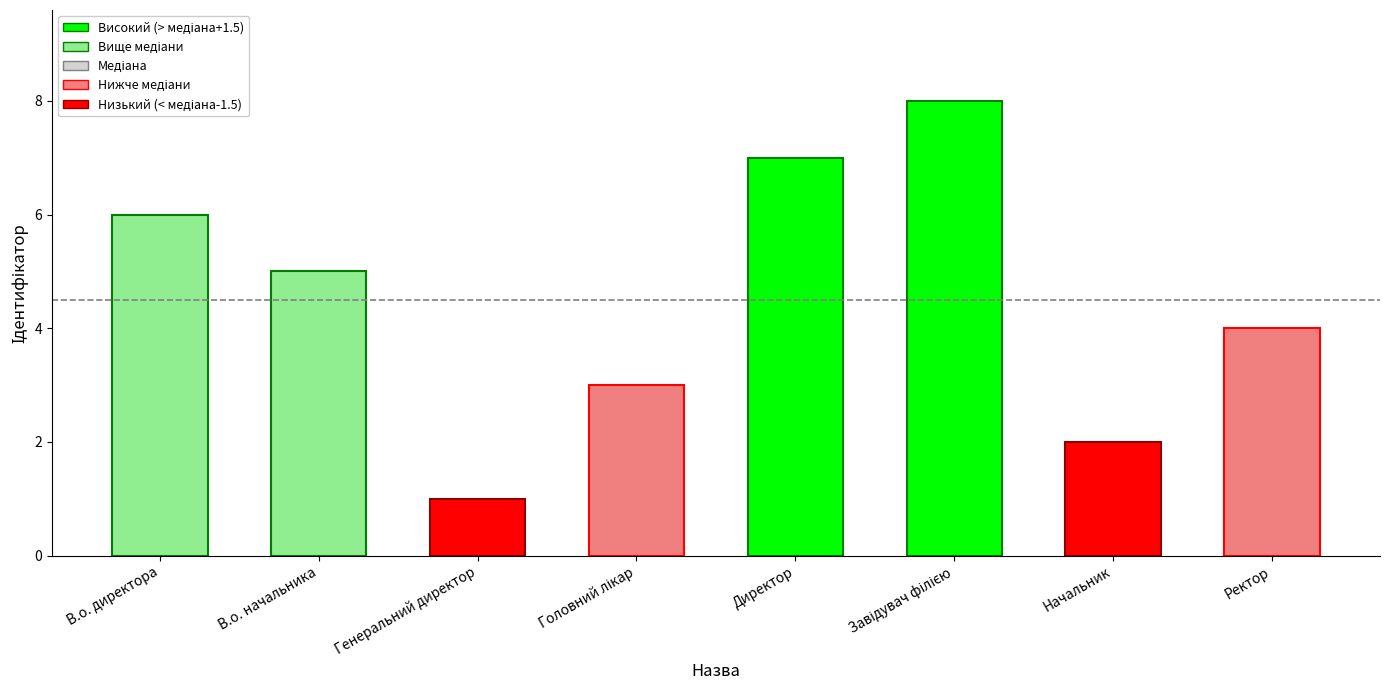

What is the difference between the values at В.о. директора and Начальник?

4